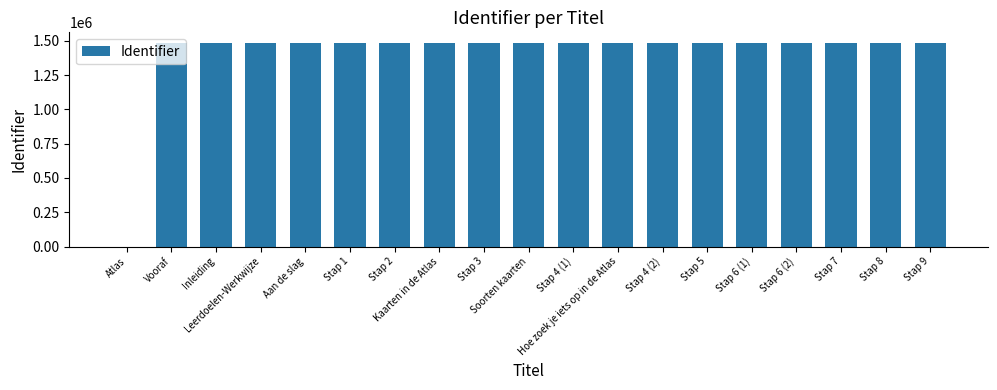

The chart shows a value of 596284 at Stap 4 (2). True or false?

False